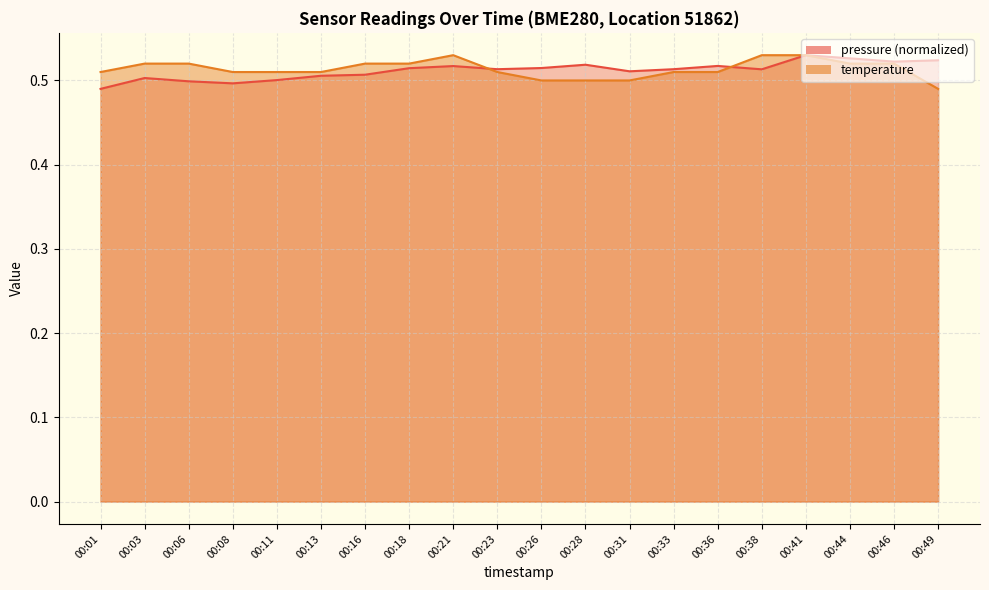

At which category is the sum across all series the highest?

00:41